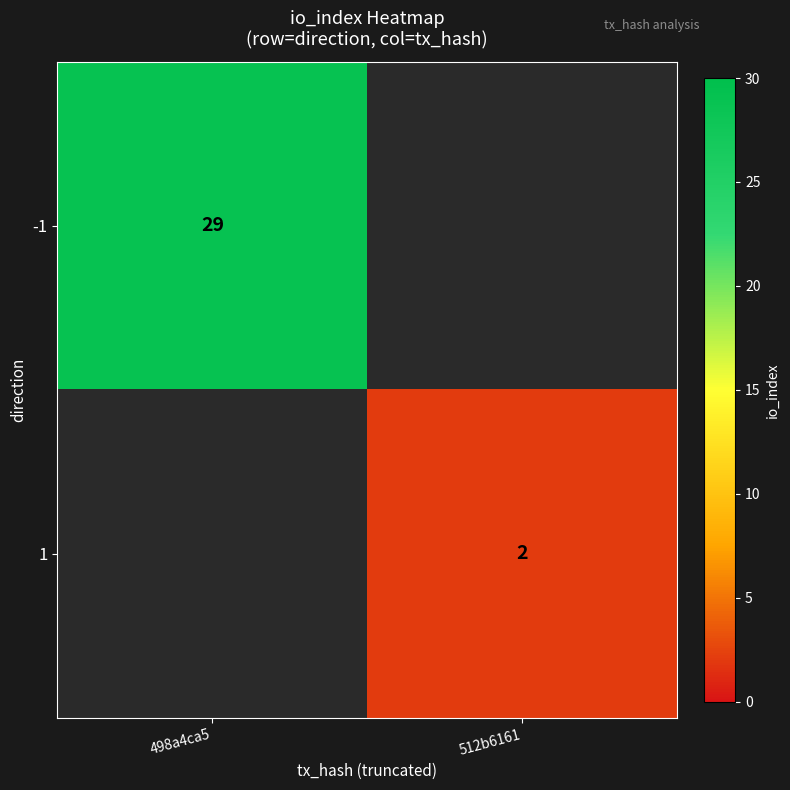

Which label corresponds to the largest value in the chart?

498a4ca5